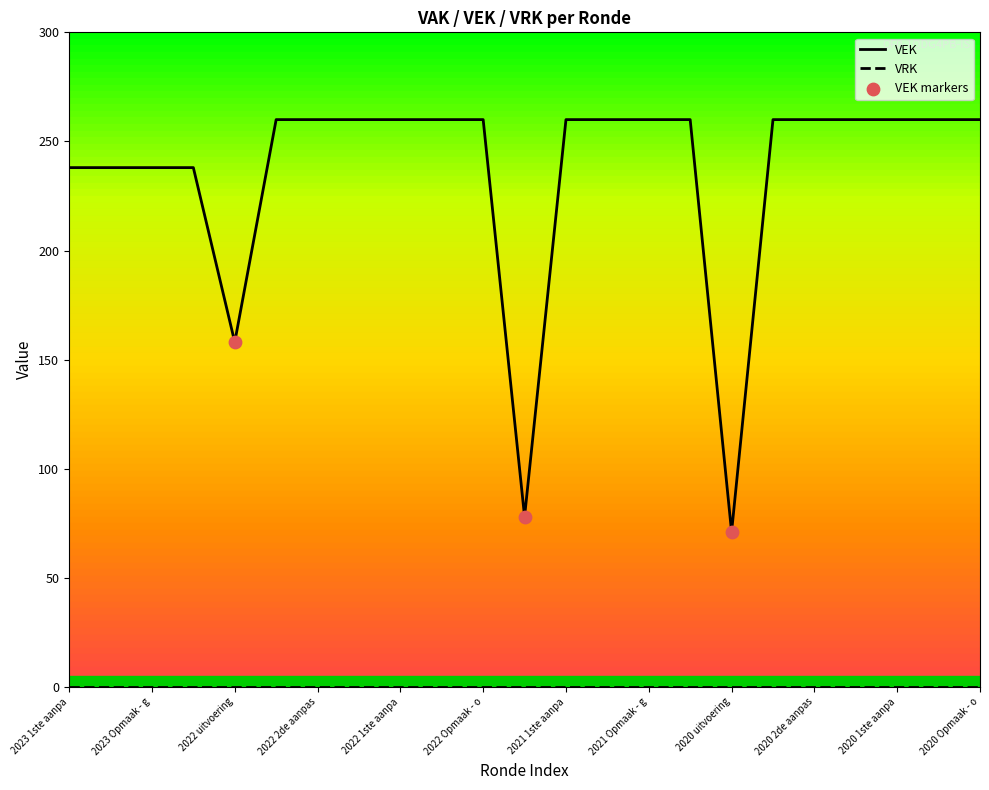

Which series has the largest total across all categories?

VEK